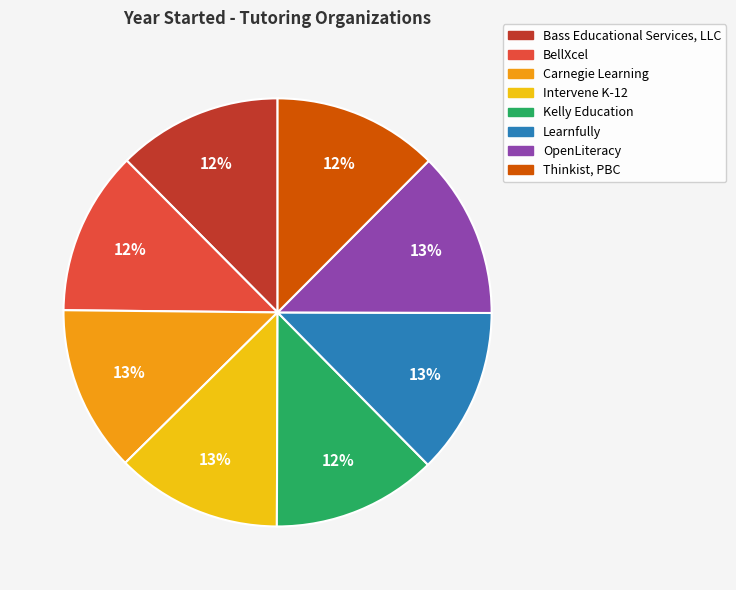

Does any single category account for the majority?

No